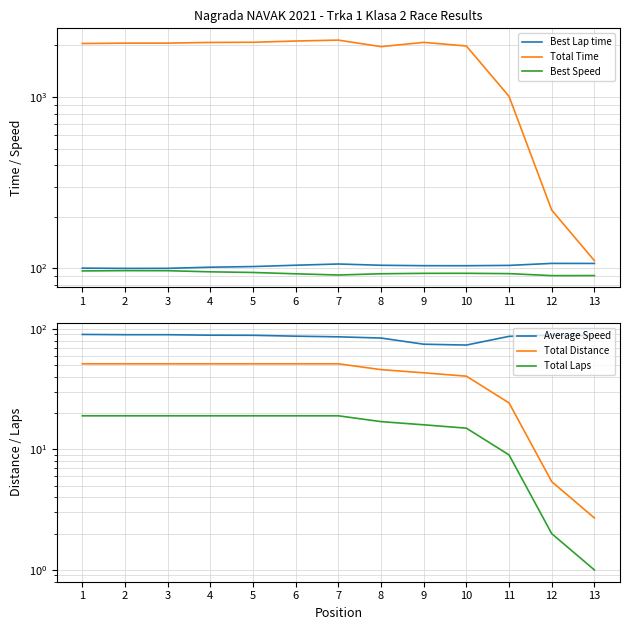

What is the minimum value for Total Time?

111.0